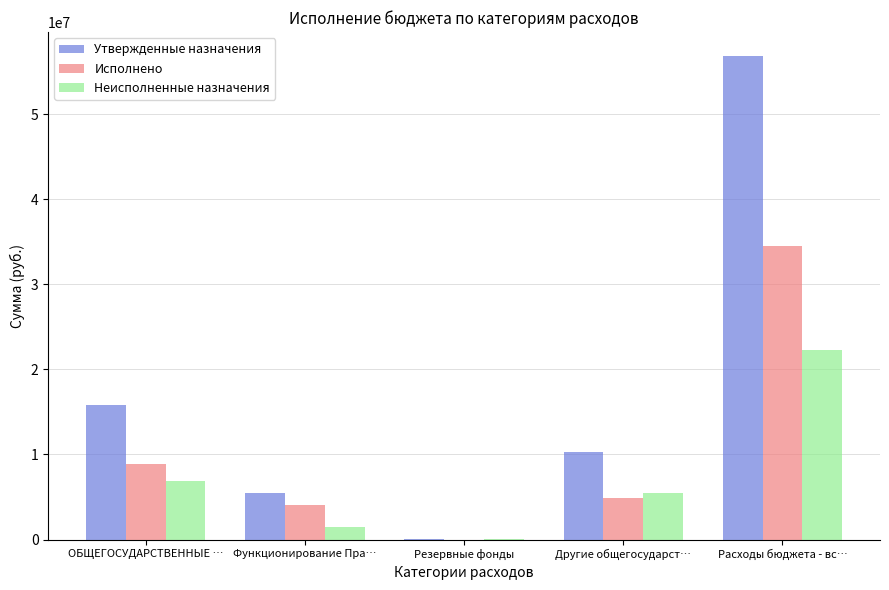

The value of Утвержденные назначения at Функционирование Пра… is 5499000.0. True or false?

True